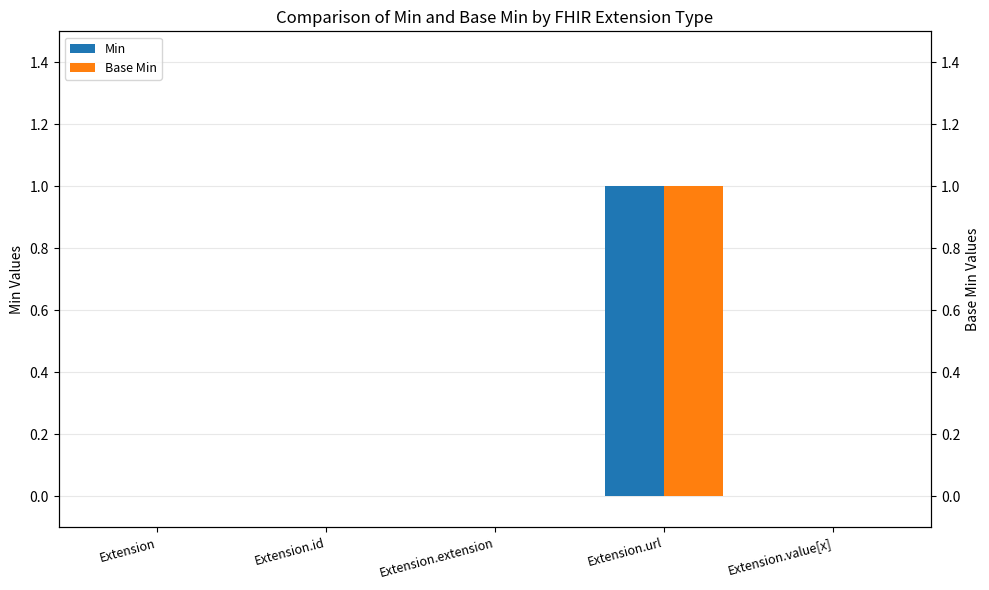

What is the difference between the maximum and minimum values in the Base Min series?

1